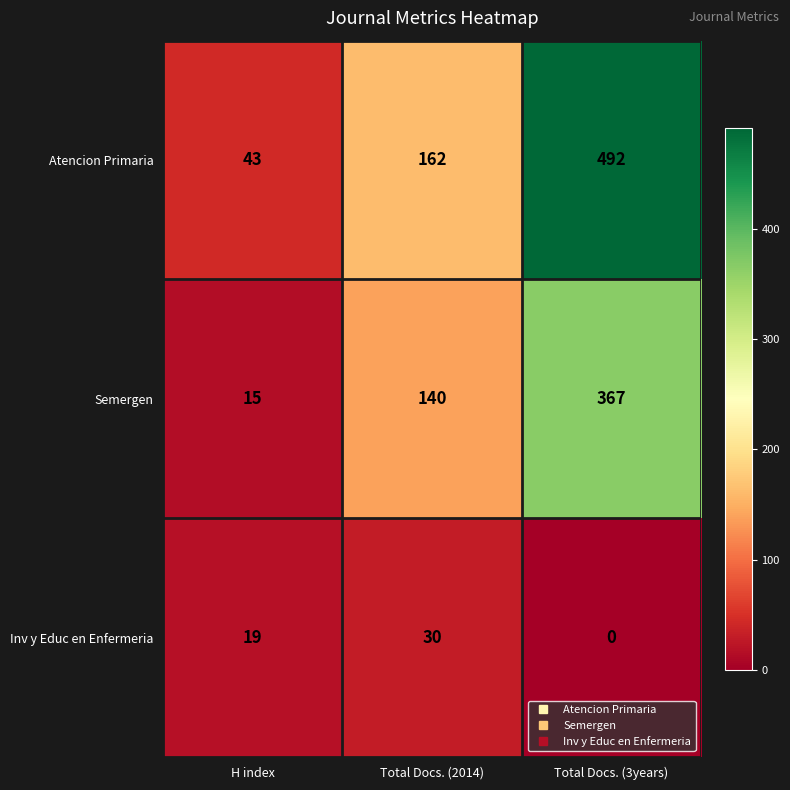

Rank the series by their maximum value, from lowest to highest.

Inv y Educ en Enfermeria, Semergen, Atencion Primaria